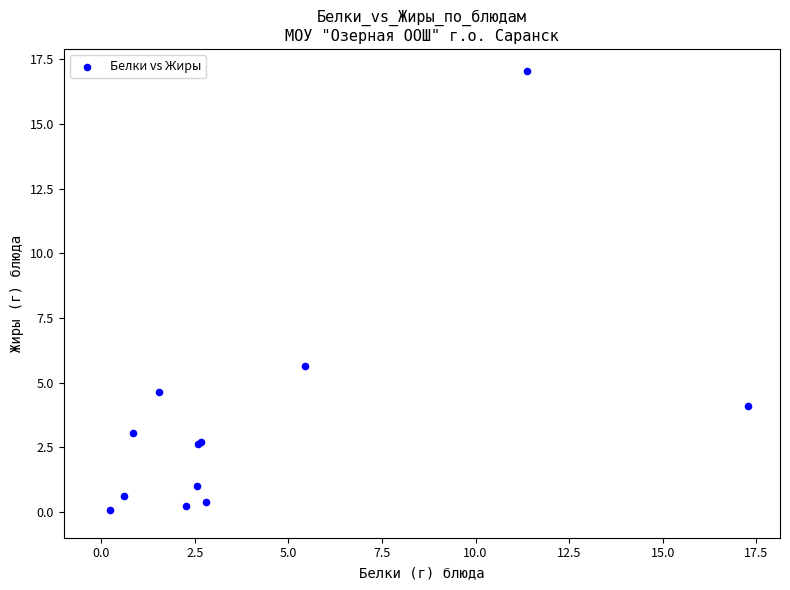

What Y value in the scatter plot is closest to 8?

5.7